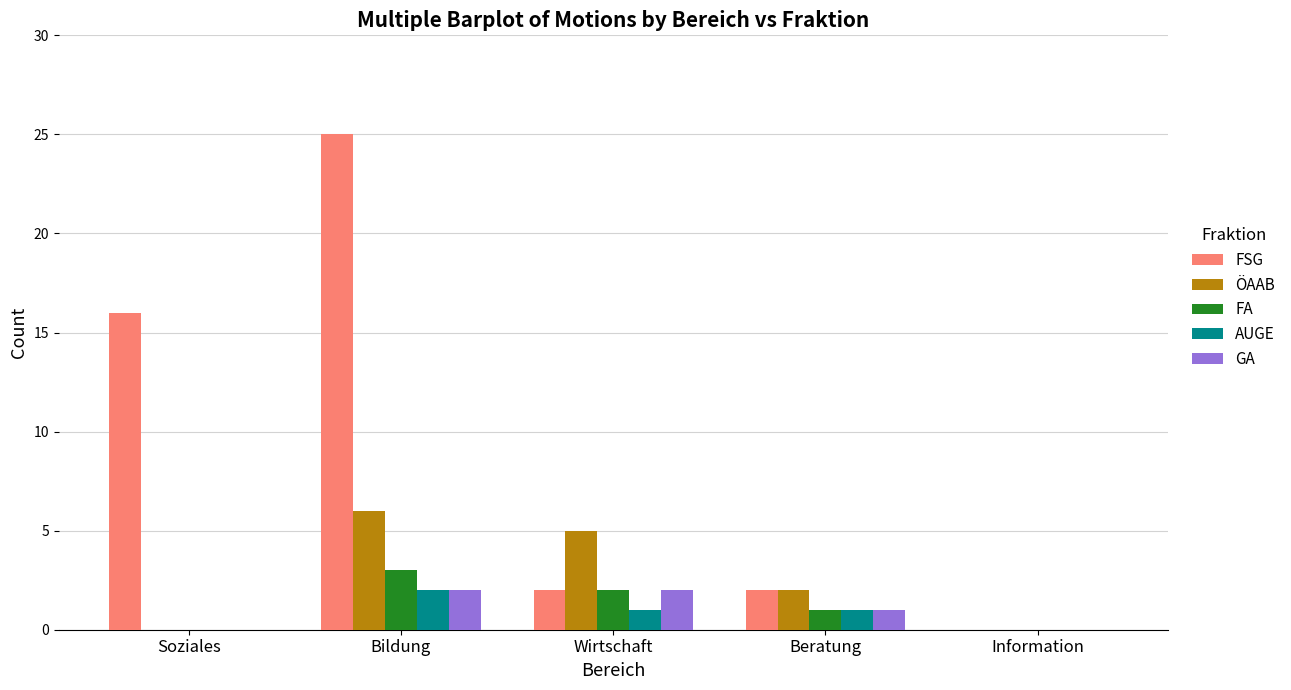

Which series changed the most between Wirtschaft and Beratung?

ÖAAB